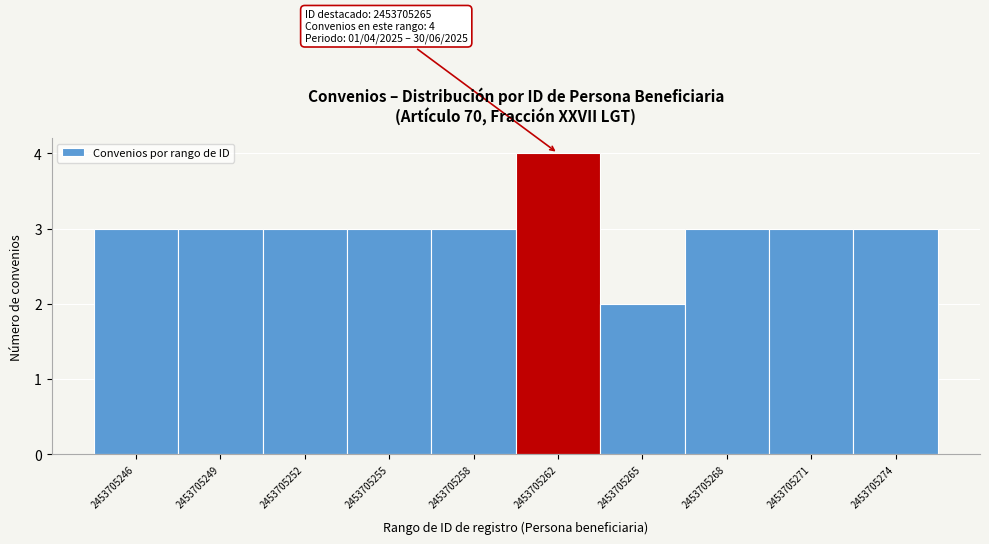

Over which range of the x-axis is the bar tallest?

2453705262.0 to 2453705265.0